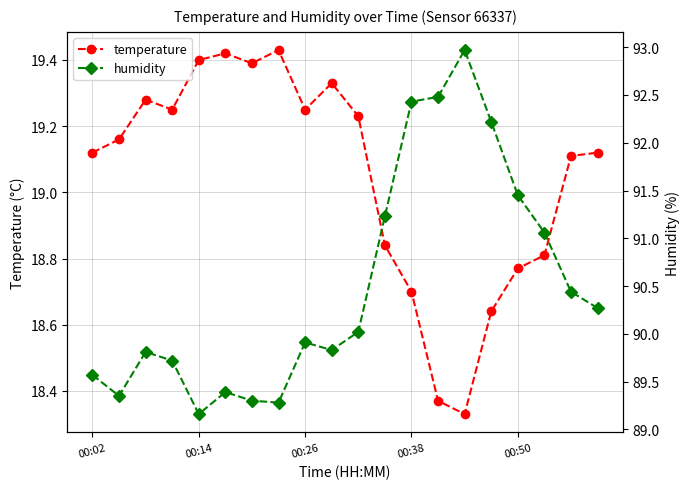

What are all the series names shown in the legend?

temperature, humidity